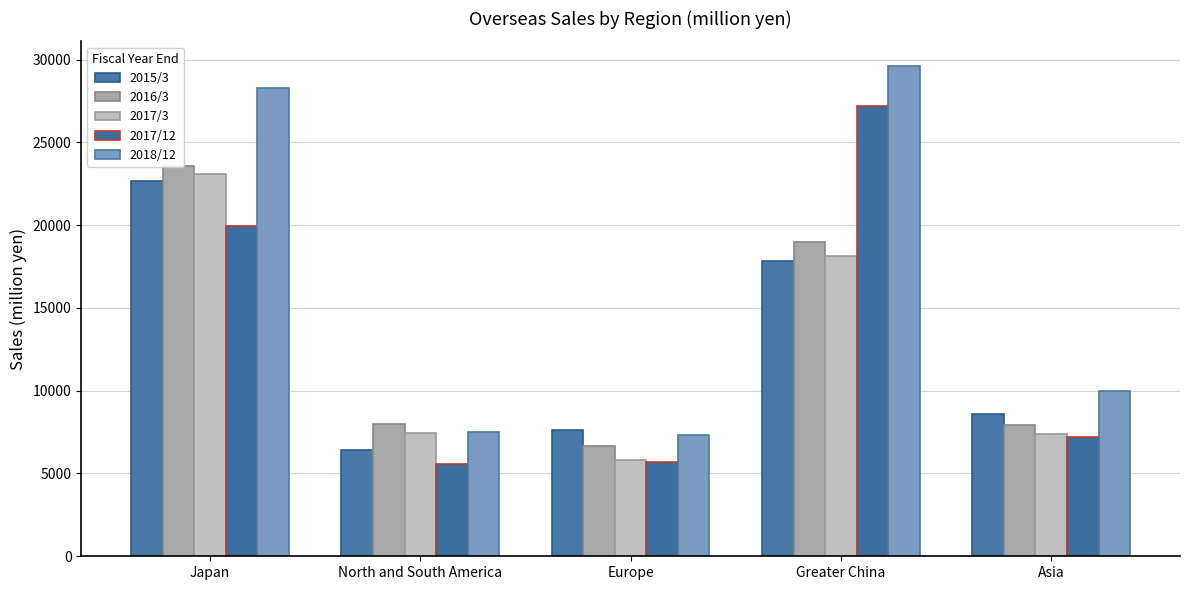

Are the bars horizontal?

No